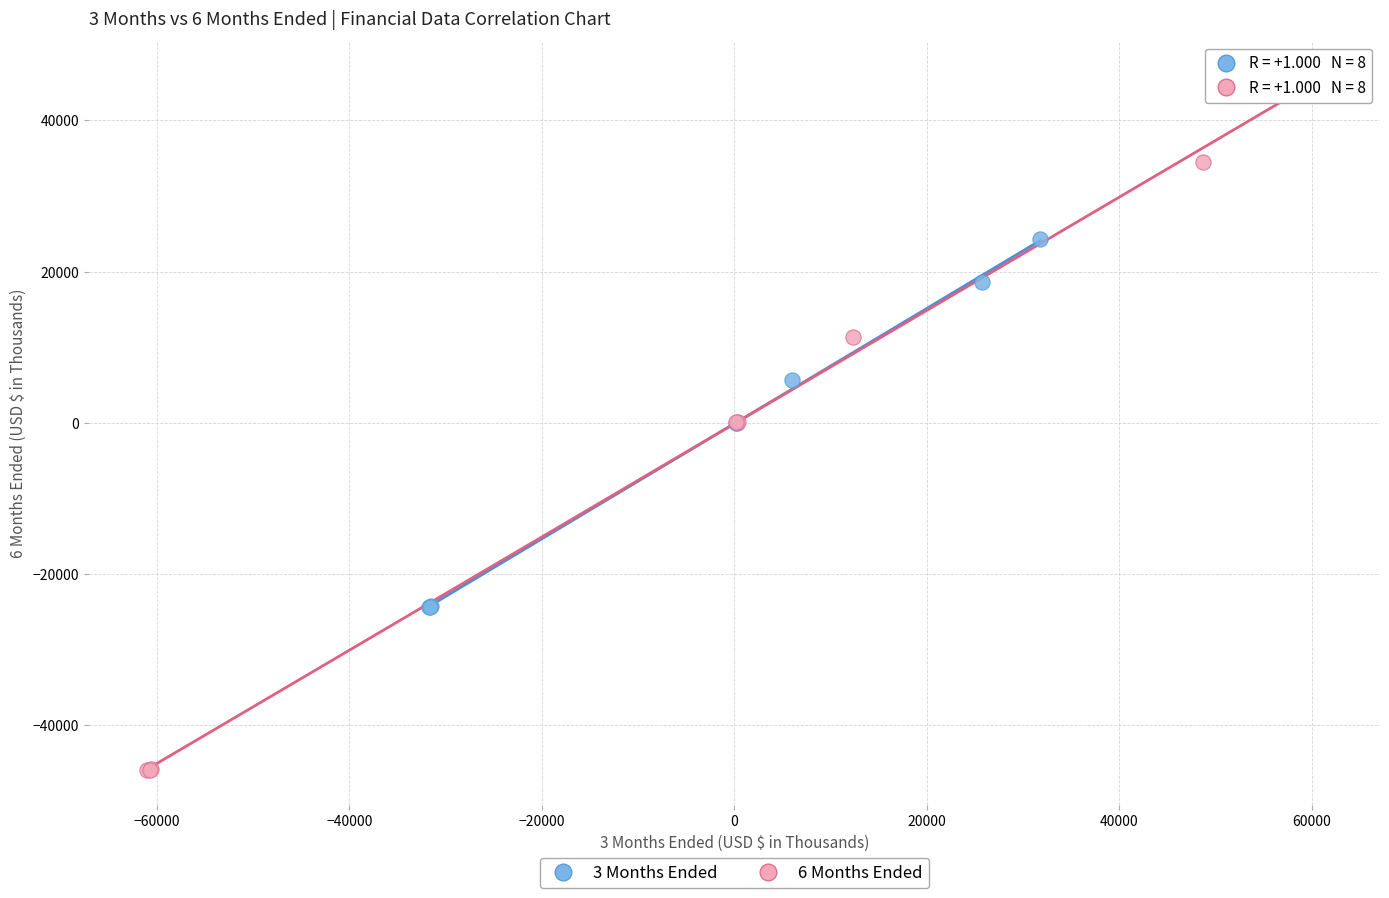

Which series reaches the minimum Y coordinate?

6 Months Ended